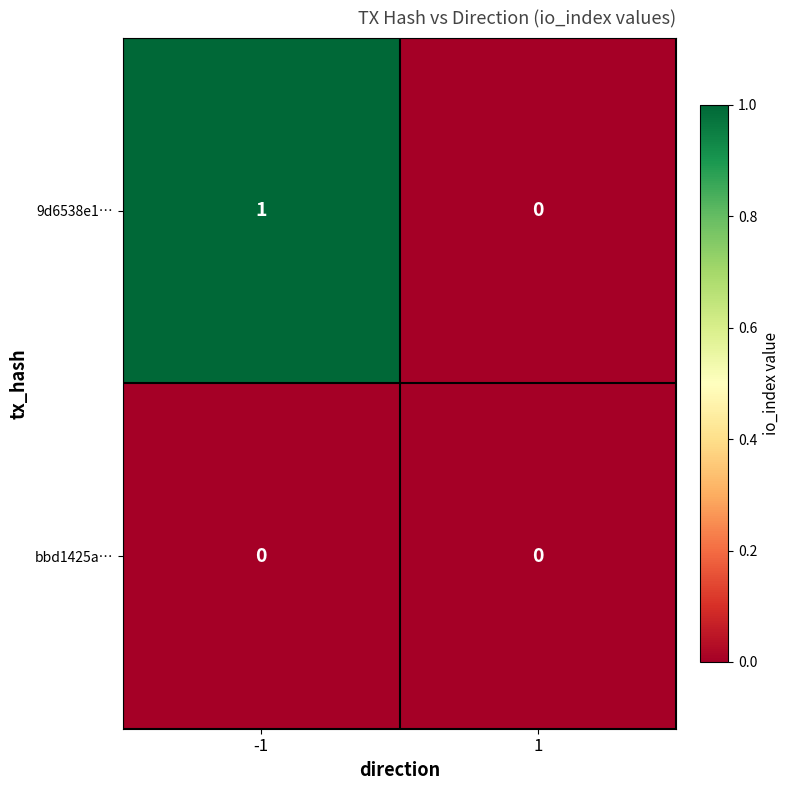

Is it true that 9d6538e1… equals 1 at -1?

True